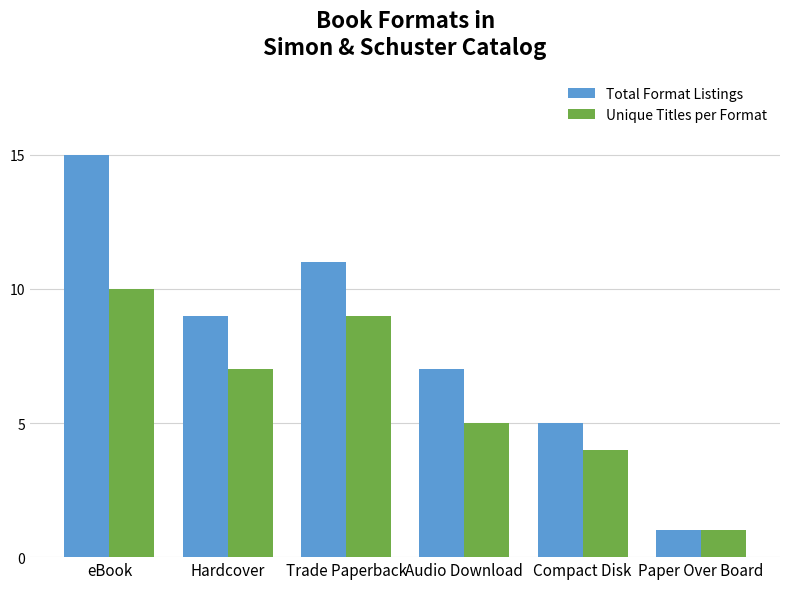

Rank the categories by Unique Titles per Format value from lowest to highest.

Paper Over Board, Compact Disk, Audio Download, Hardcover, Trade Paperback, eBook